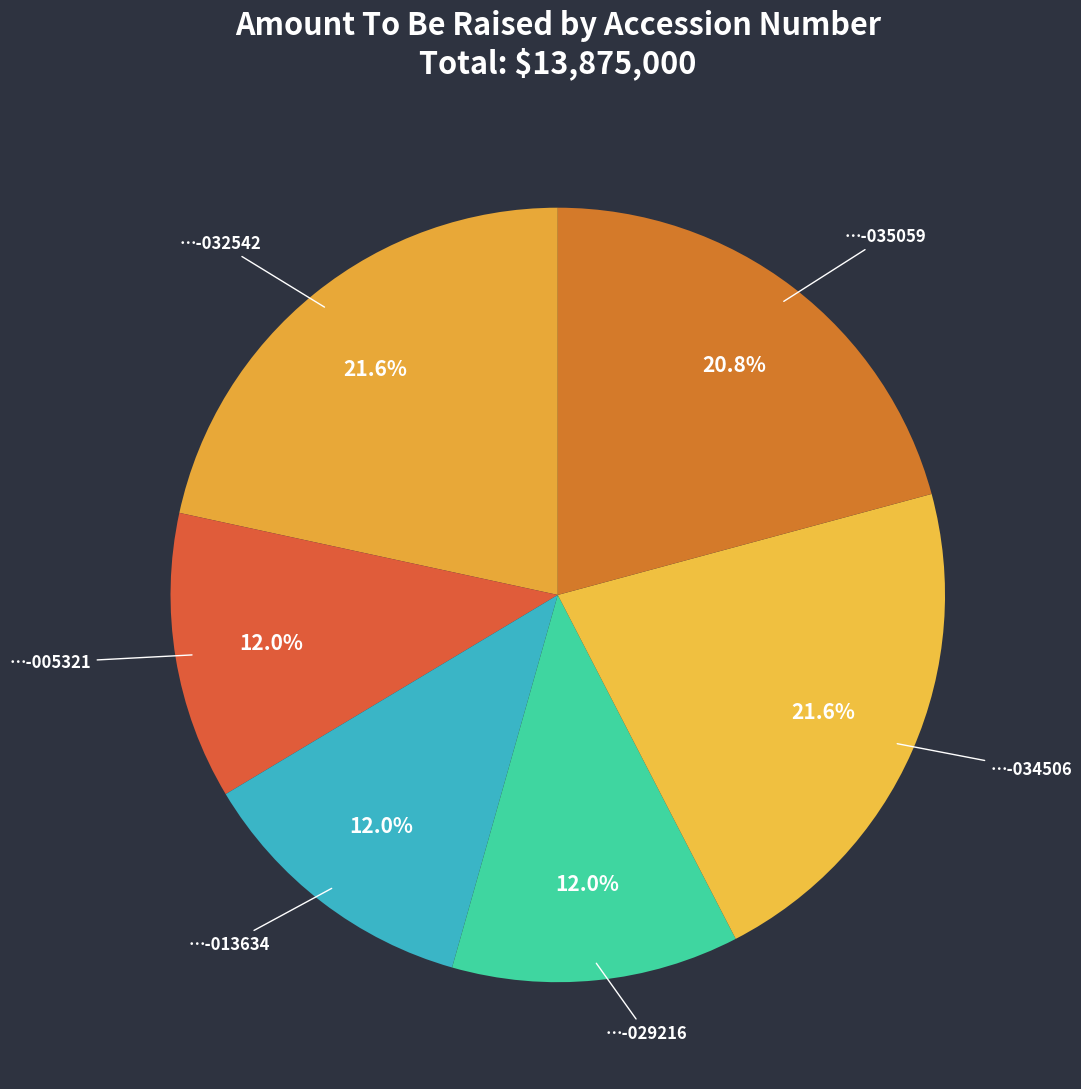

How many slices are in this pie chart?

6